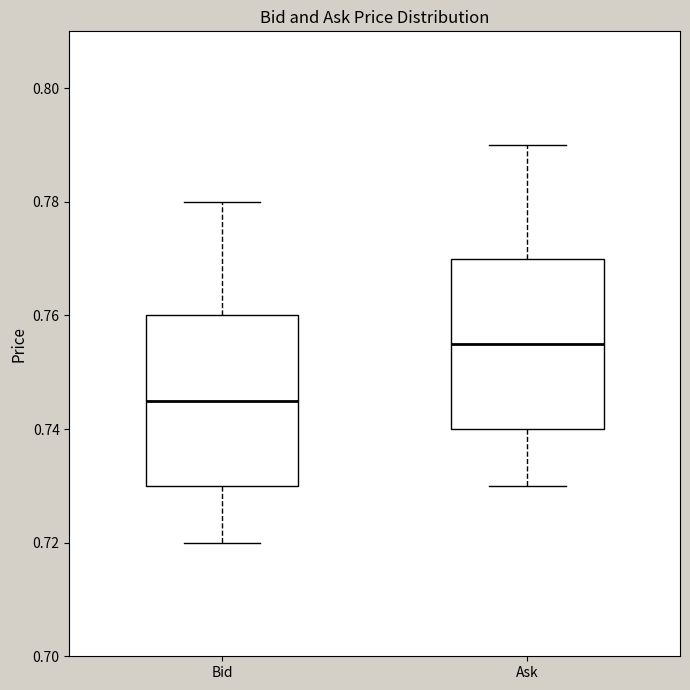

Reading left to right, transcribe this box plot: for each box, give where its median line is, the range the box spans, and where its two whiskers end, as read against the y-axis. The values are not printed on the chart, so give them approximately, as read against the axis.

Bid: median 0.746, box 0.730 to 0.760, whiskers 0.720 to 0.780
Ask: median 0.756, box 0.740 to 0.770, whiskers 0.730 to 0.790